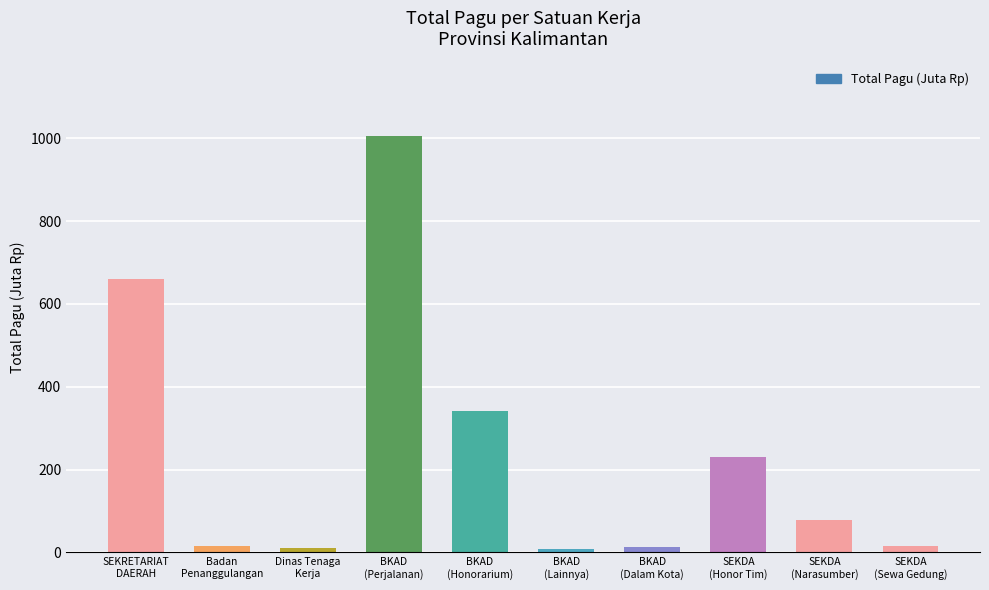

What value does the data have at SEKRETARIAT
DAERAH?

661.0